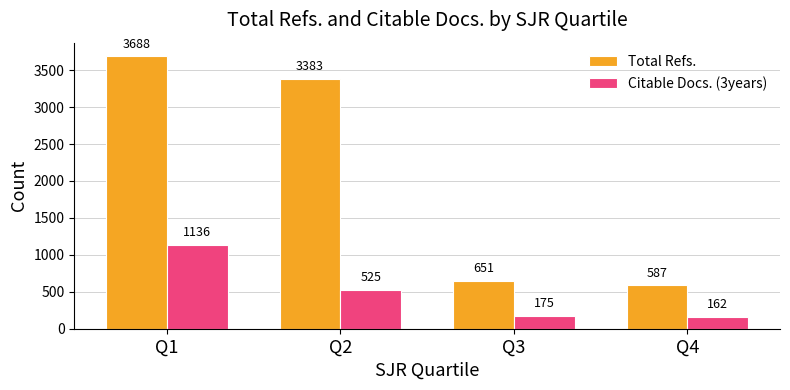

What is the difference between the second highest and minimum values in the Citable Docs. (3years) series?

363